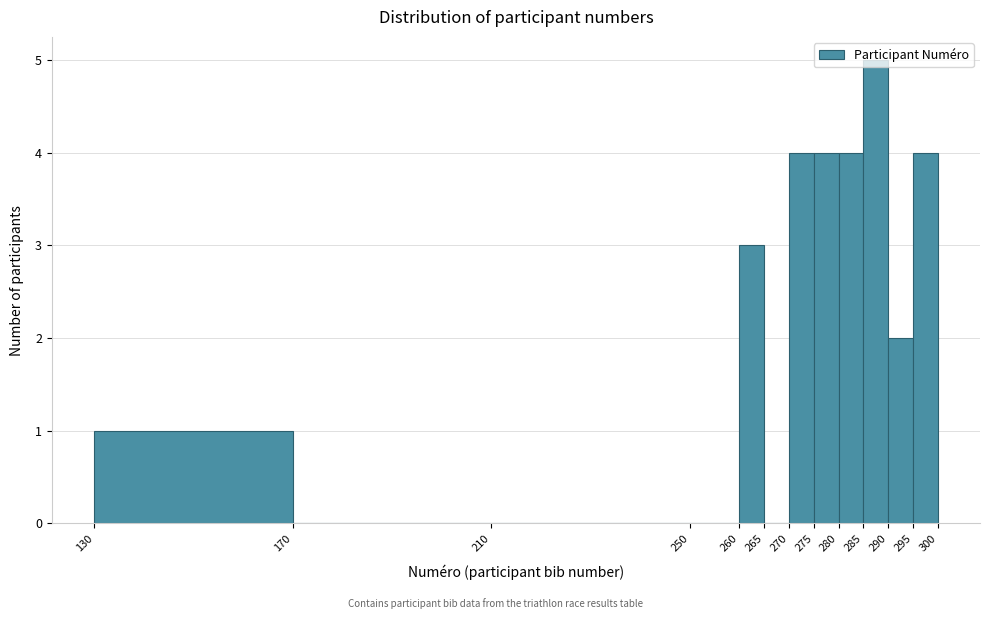

Reading left to right, transcribe this chart: for each bar, give the range it covers on the x-axis and its height. The values are not printed on the chart, so give them approximately, as read against the axis.

130 to 170: 1
170 to 210: 0
210 to 250: 0
250 to 260: 0
260 to 265: 3
265 to 270: 0
270 to 275: 4
275 to 280: 4
280 to 285: 4
285 to 290: 5
290 to 295: 2
295 to 300: 4